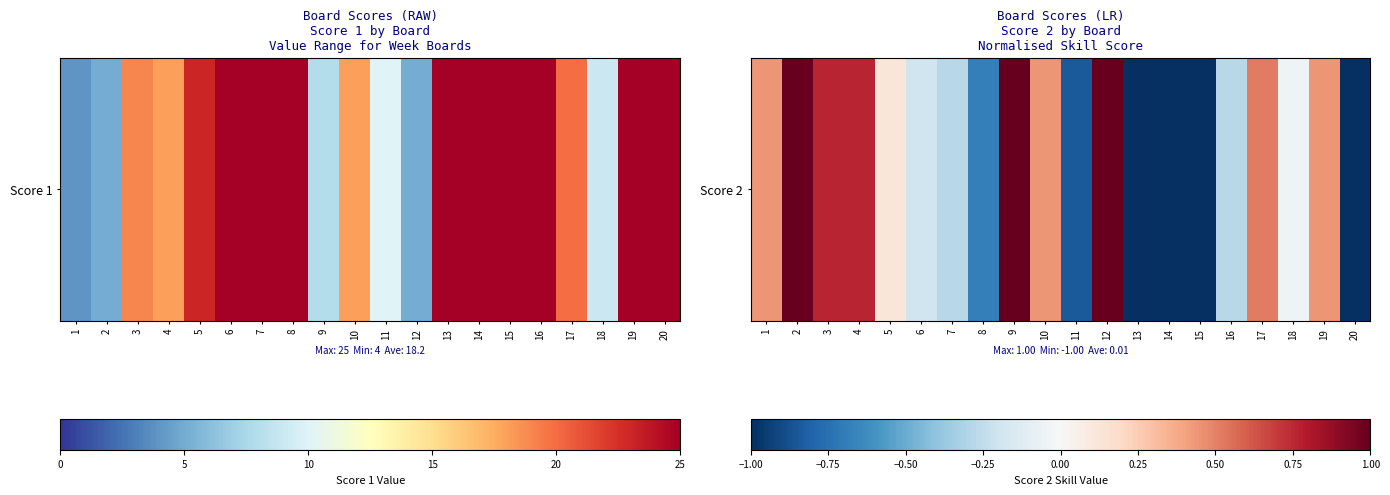

How many positive values are there?

10